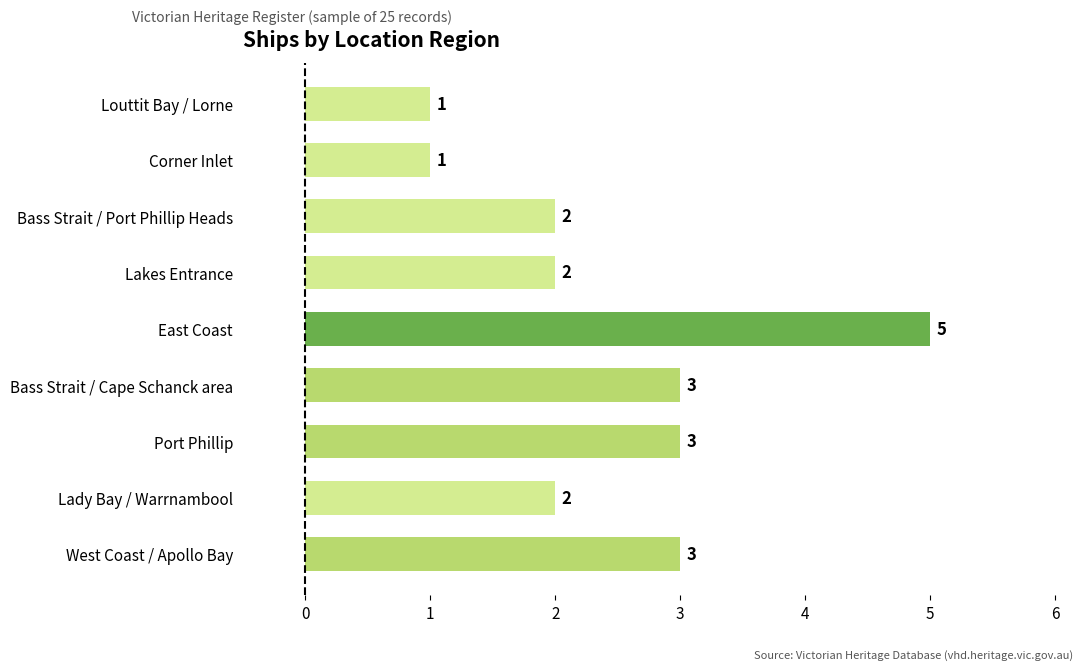

Count the values in the range 2 to 3.

6